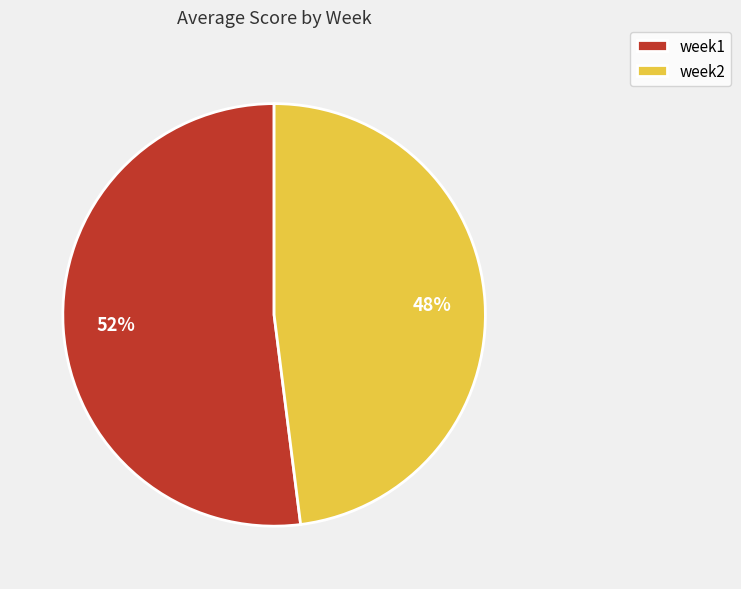

To the nearest percent, what portion does week2 represent?

48%